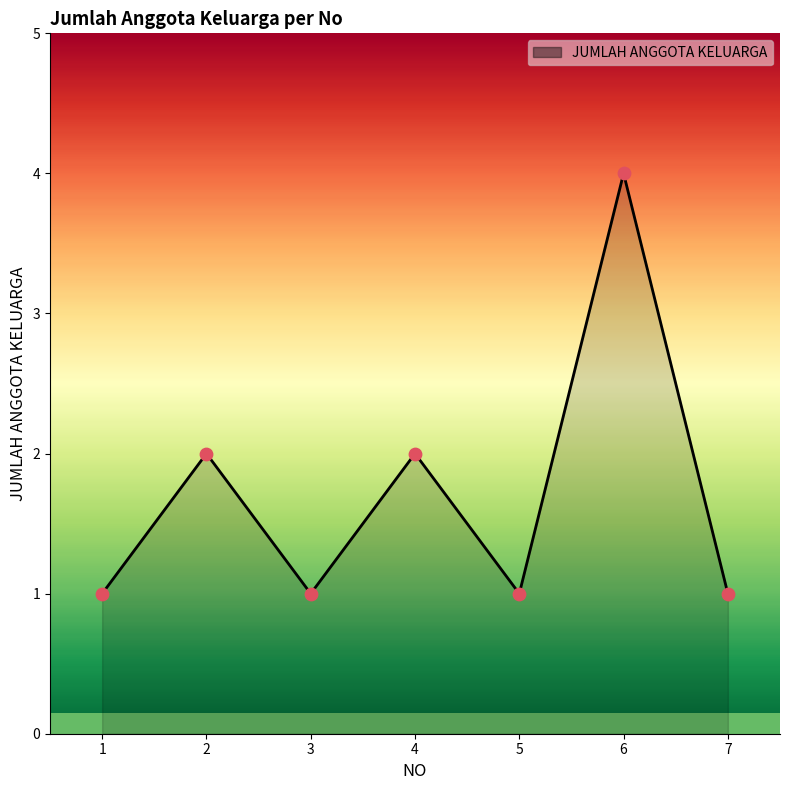

What is the change in value from 1 to 4?

+1